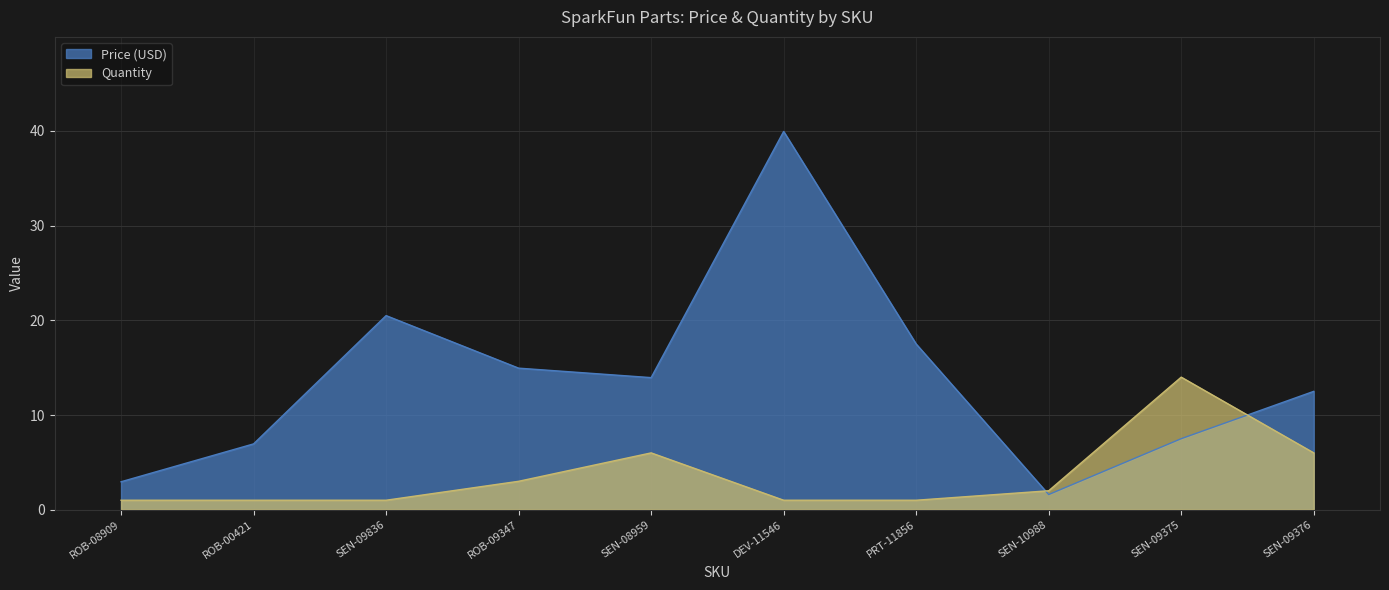

What is the label of the 4th point from the right?

PRT-11856